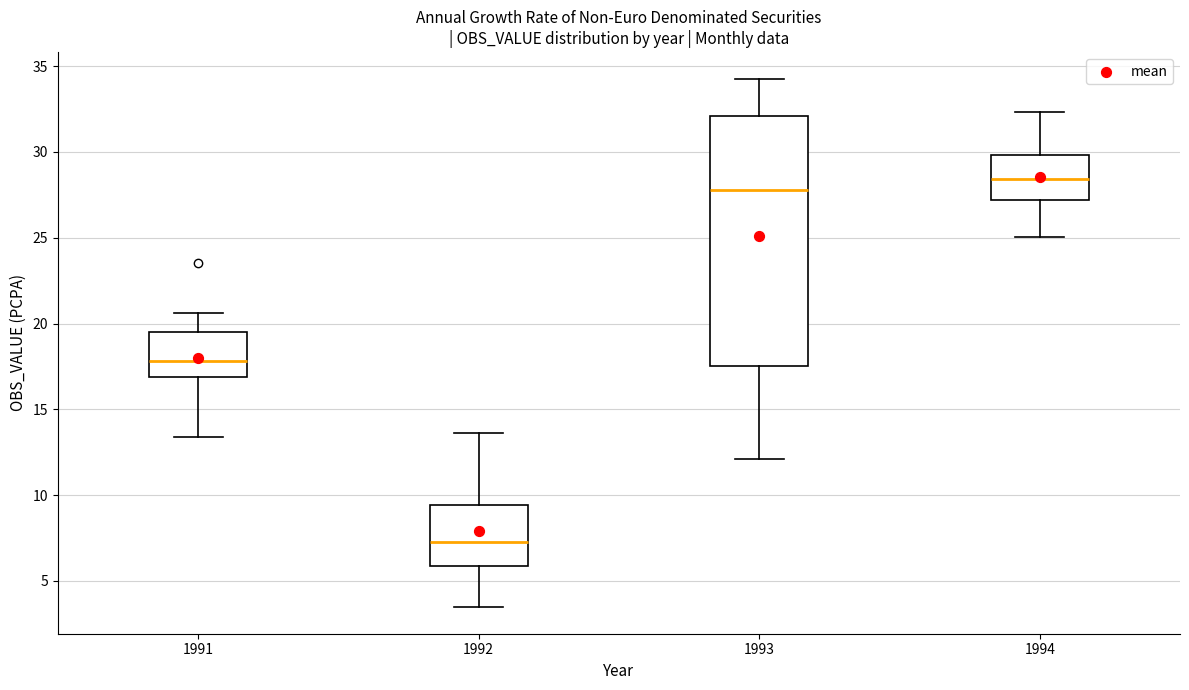

Where does the median line of the box at x = 1992 sit on the y-axis? The values are not printed on the chart, so give them approximately, as read against the axis.

7.5